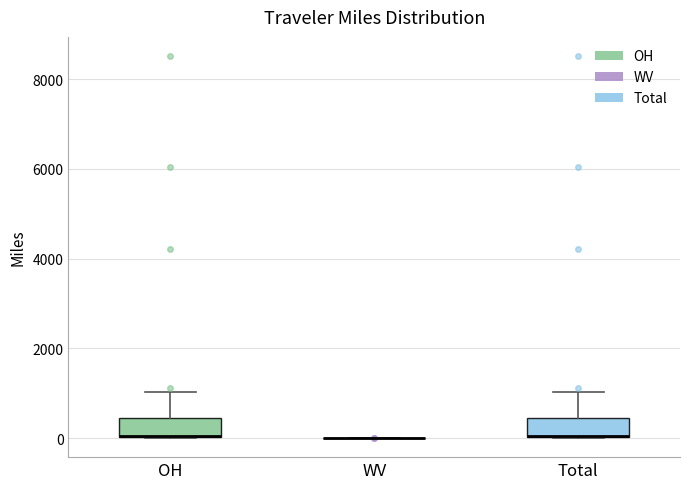

Where does the upper whisker of the box for Total end on the y-axis? The values are not printed on the chart, so give them approximately, as read against the axis.

1000